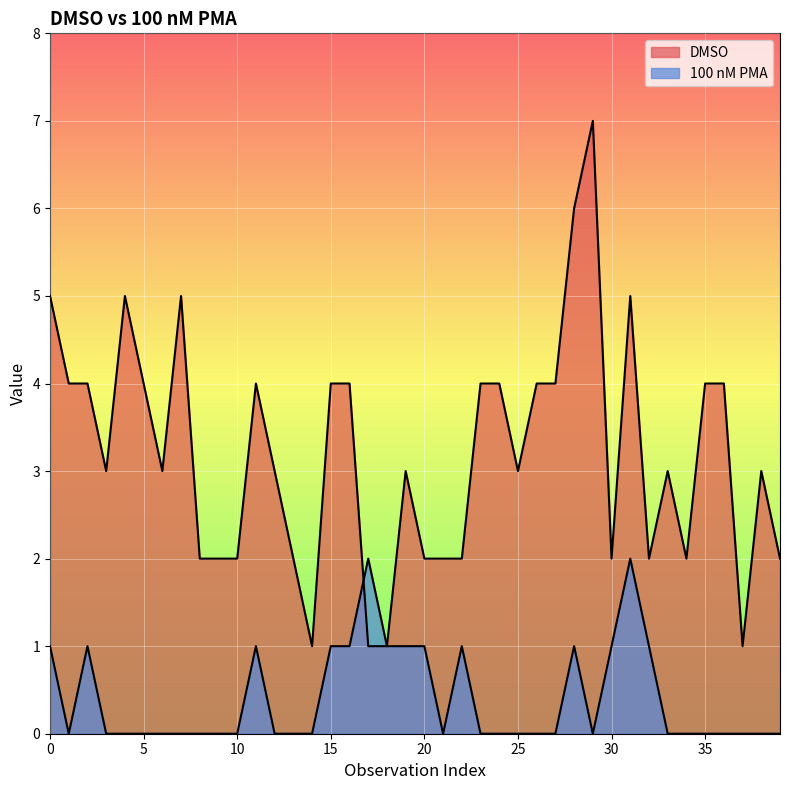

What is the greatest value displayed?

7